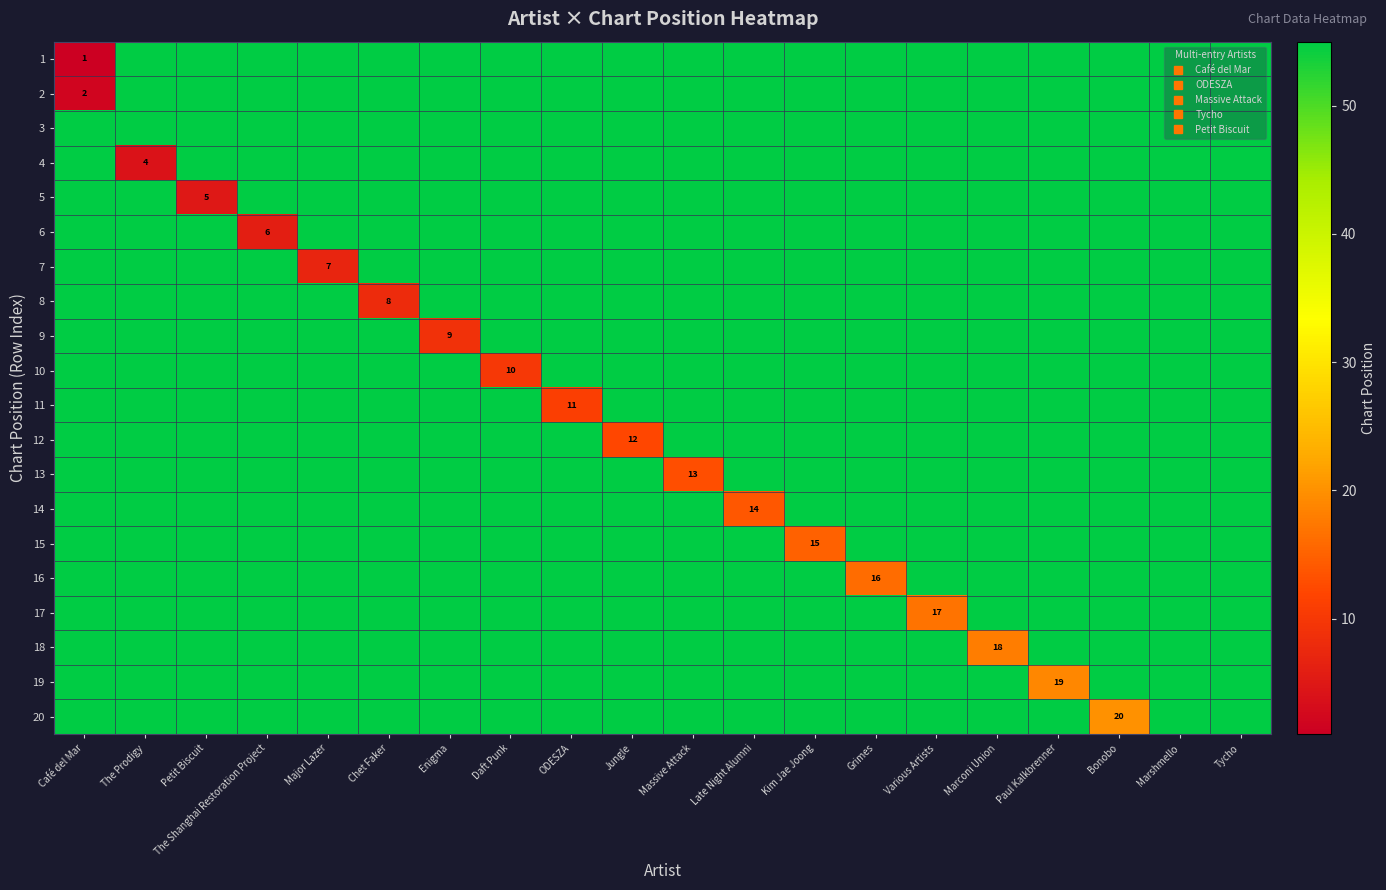

What is the total value across all series at Paul Kalkbrenner?

1064